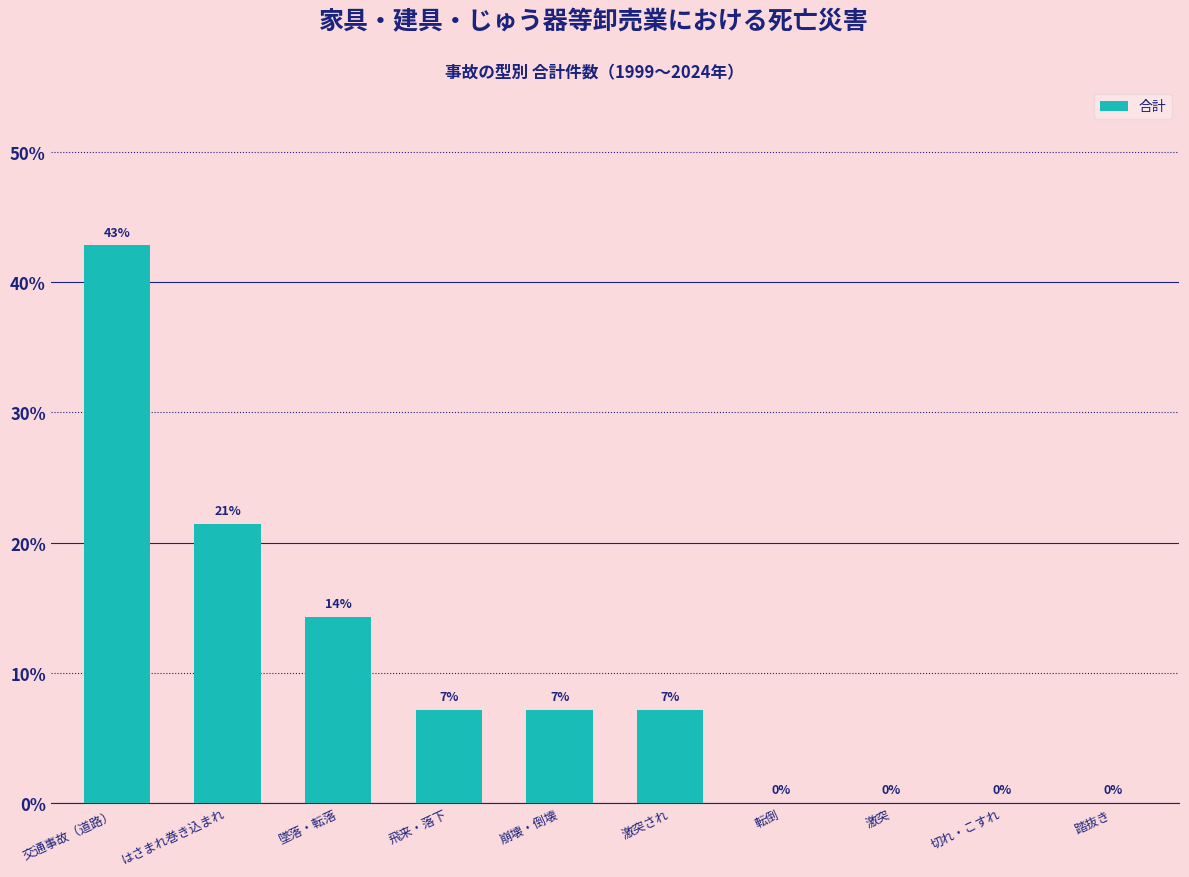

Read the value at 墜落・転落.

14.3